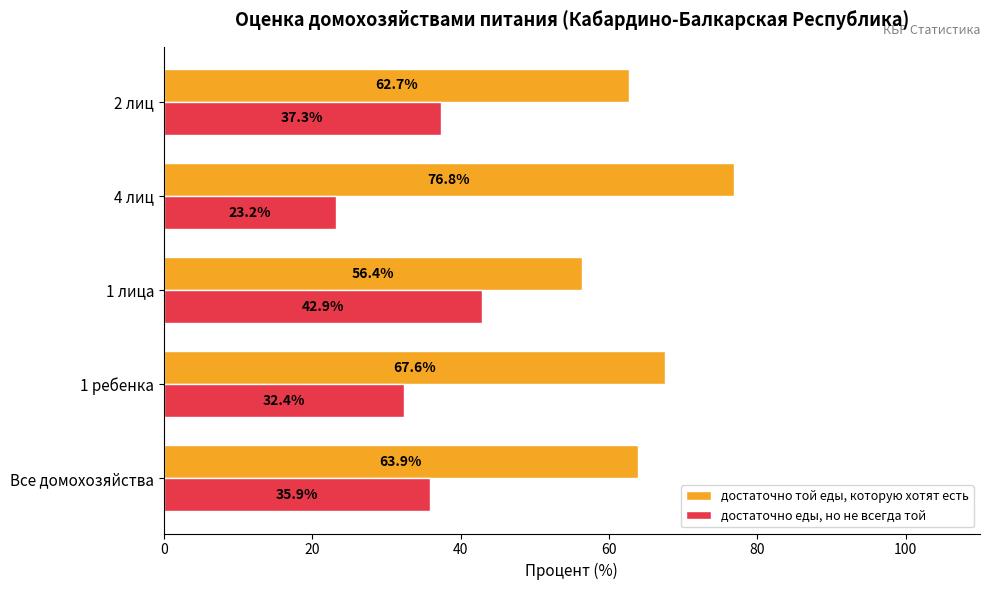

Which series has the widest spread of values?

достаточно той еды, которую хотят есть